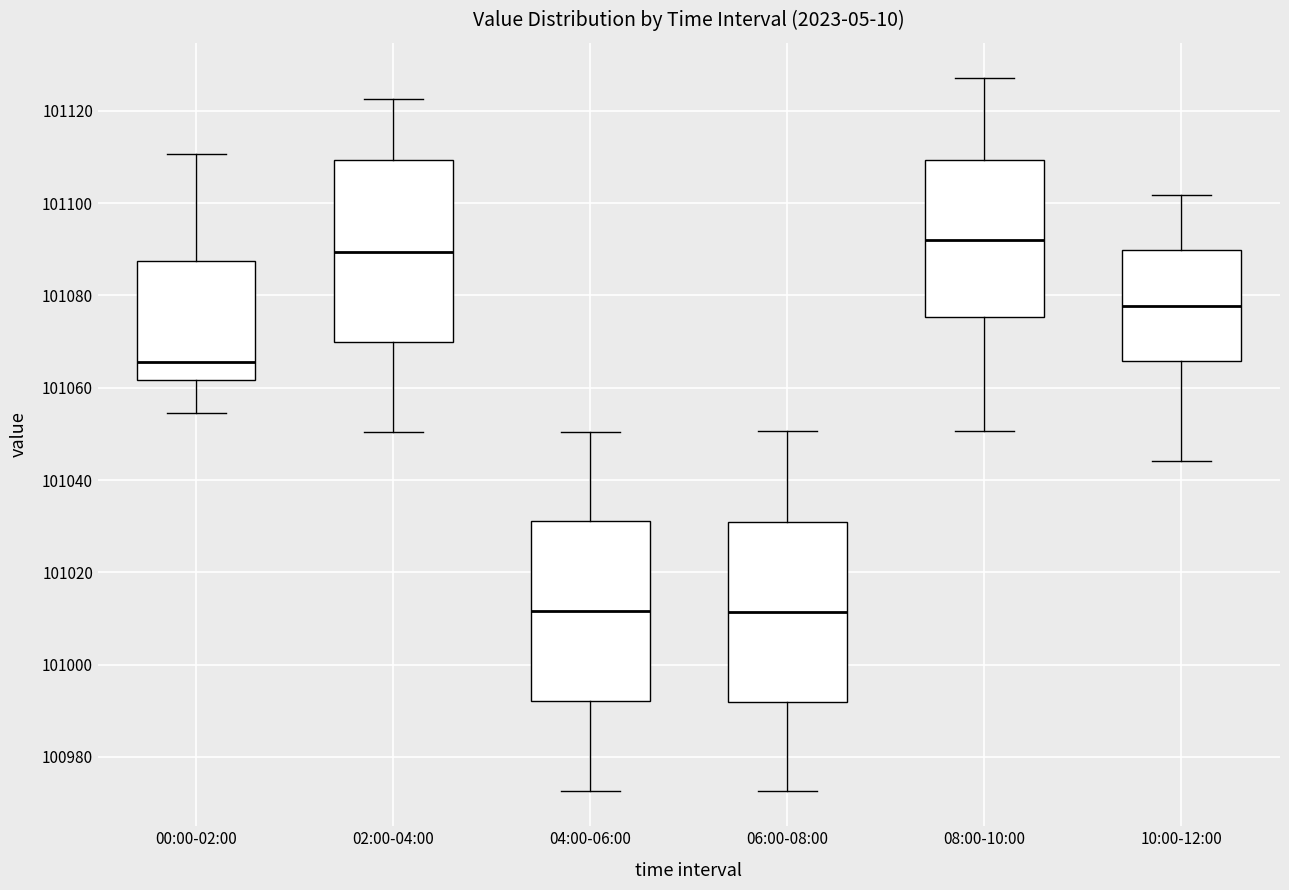

Where does the upper whisker of the box for 08:00-10:00 end on the y-axis? The values are not printed on the chart, so give them approximately, as read against the axis.

101128